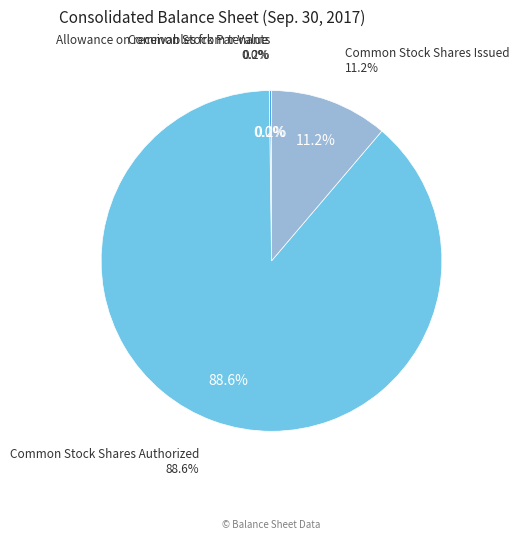

What percentage is NOT represented by Common Stock Shares Issued?

88.8%